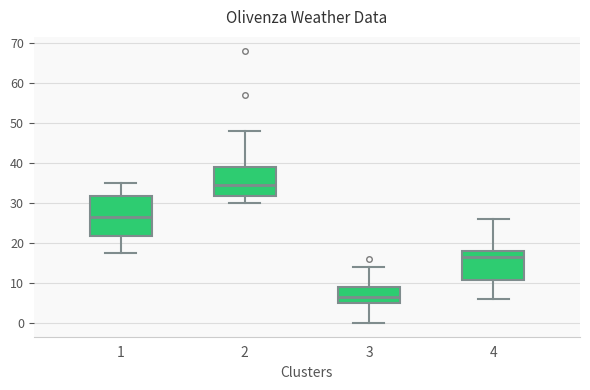

Reading left to right, transcribe this box plot: for each box, give where its median line is, the range the box spans, and where its two whiskers end, as read against the y-axis. The values are not printed on the chart, so give them approximately, as read against the axis.

1: median 26, box 22 to 32, whiskers 17 to 35
2: median 35, box 32 to 39, whiskers 30 to 48
3: median 7, box 5 to 9, whiskers 0 to 14
4: median 17, box 11 to 18, whiskers 6 to 26